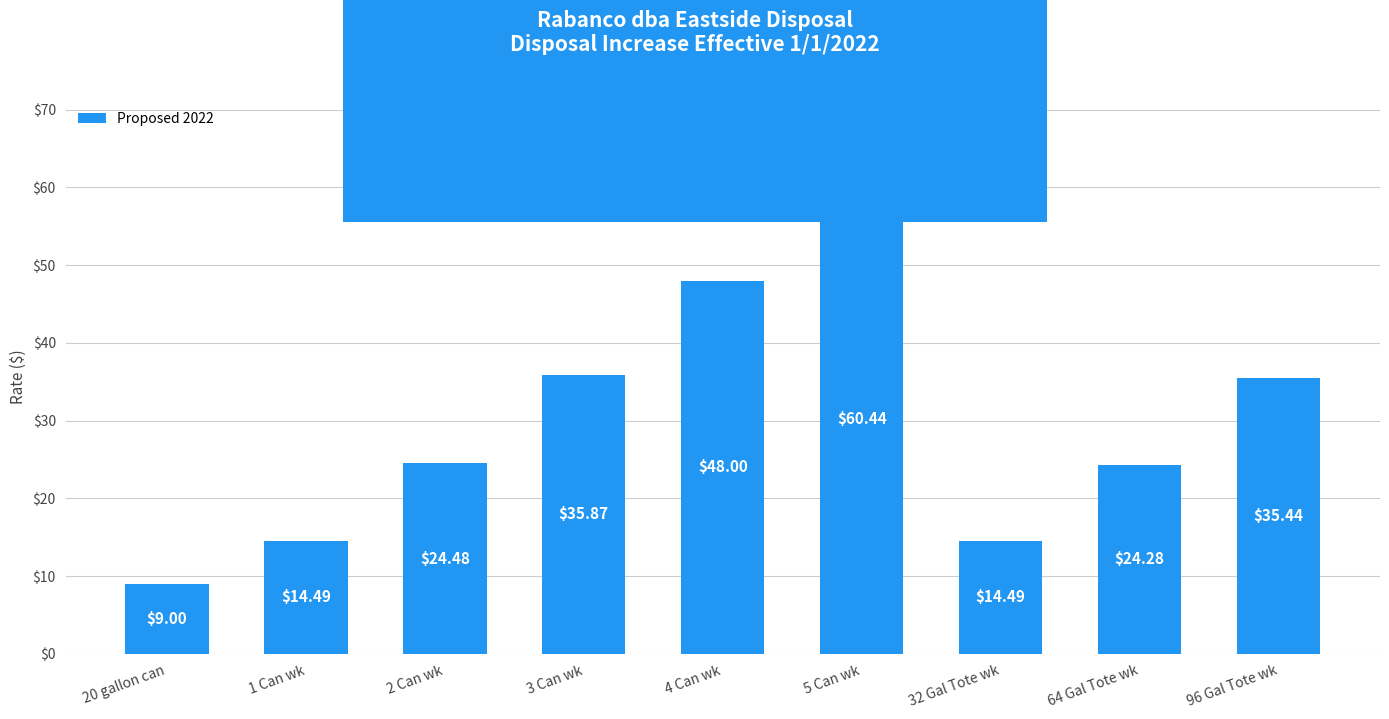

What position from the left is 1 Can wk?

2